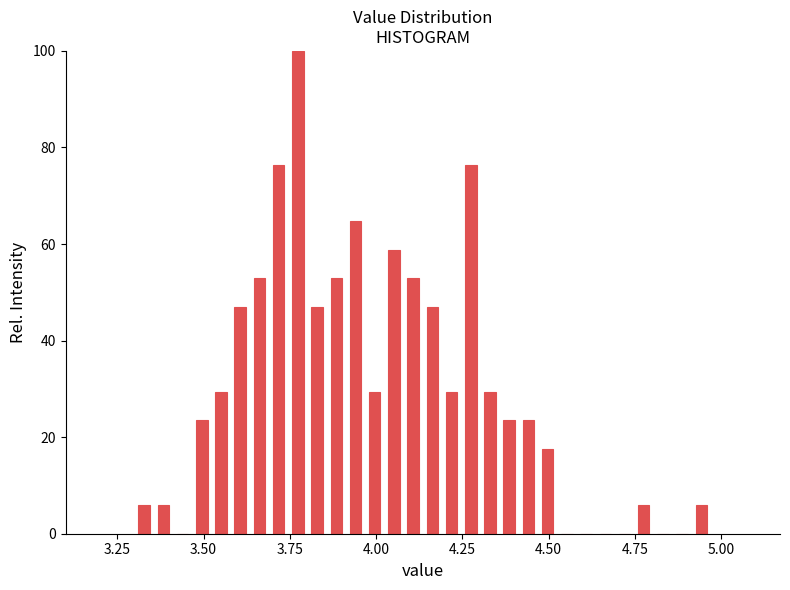

Around what value on the x-axis is the tallest bar? Give the approximate position of its centre, as read against the axis.

3.75